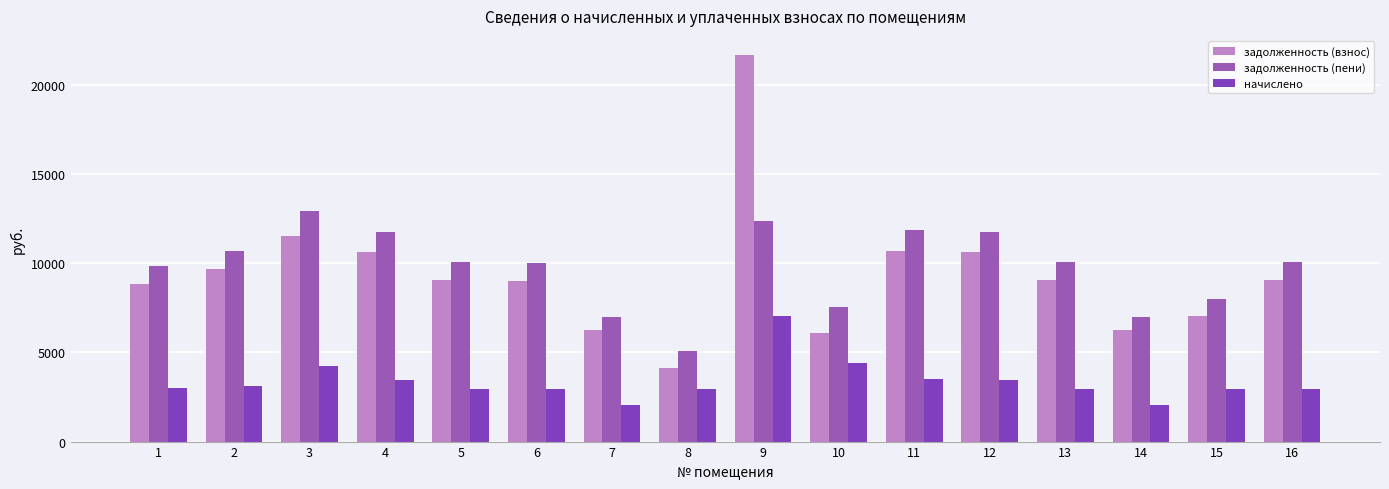

What is the minimum value for начислено?

2044.8